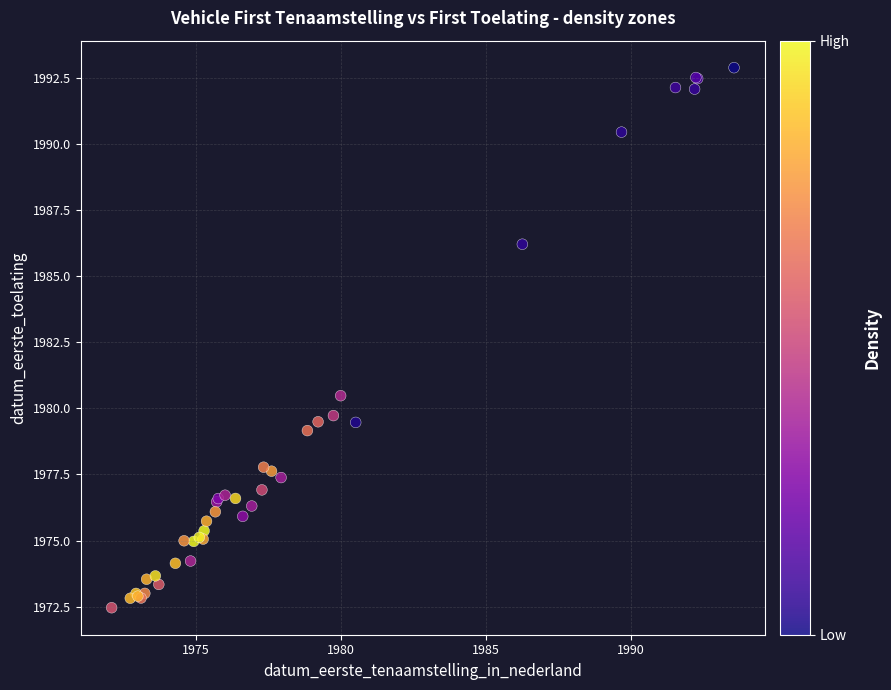

What Y value in the scatter plot is closest to 1982?

1980.5